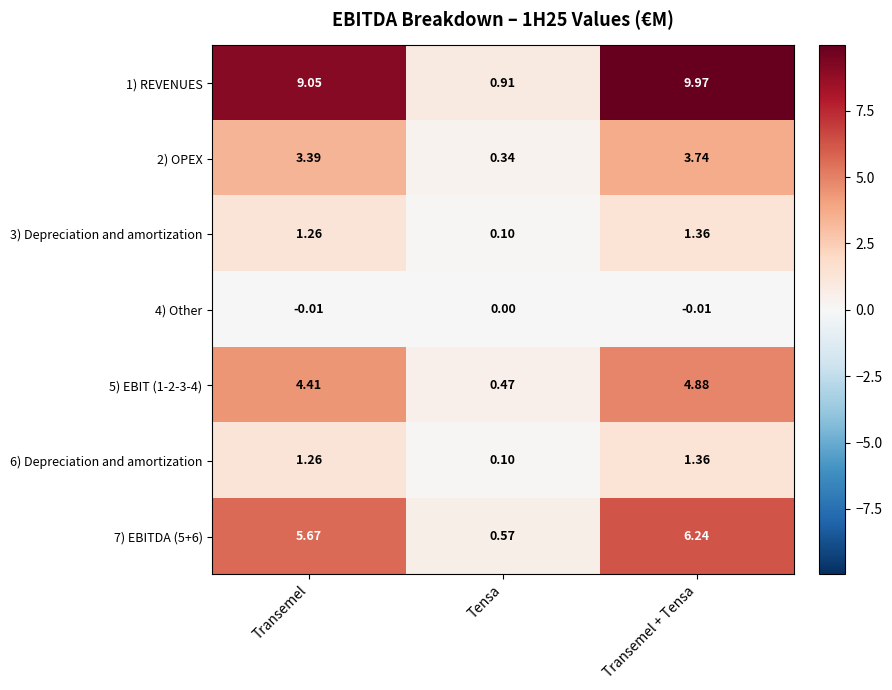

How many data points does each series have?

3